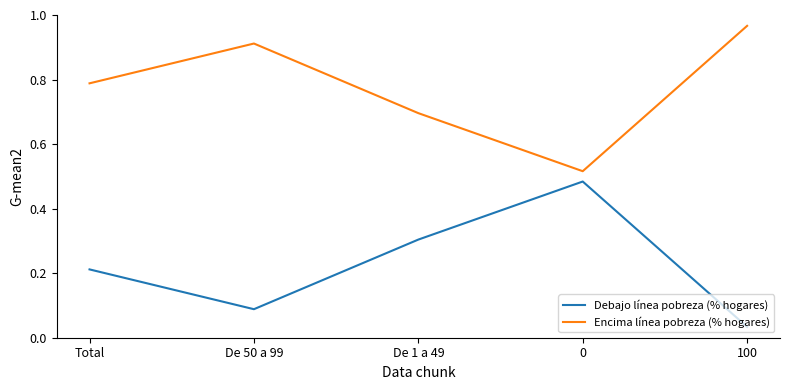

At De 1 a 49, list the series in order from smallest to largest.

Debajo línea pobreza (% hogares), Encima línea pobreza (% hogares)